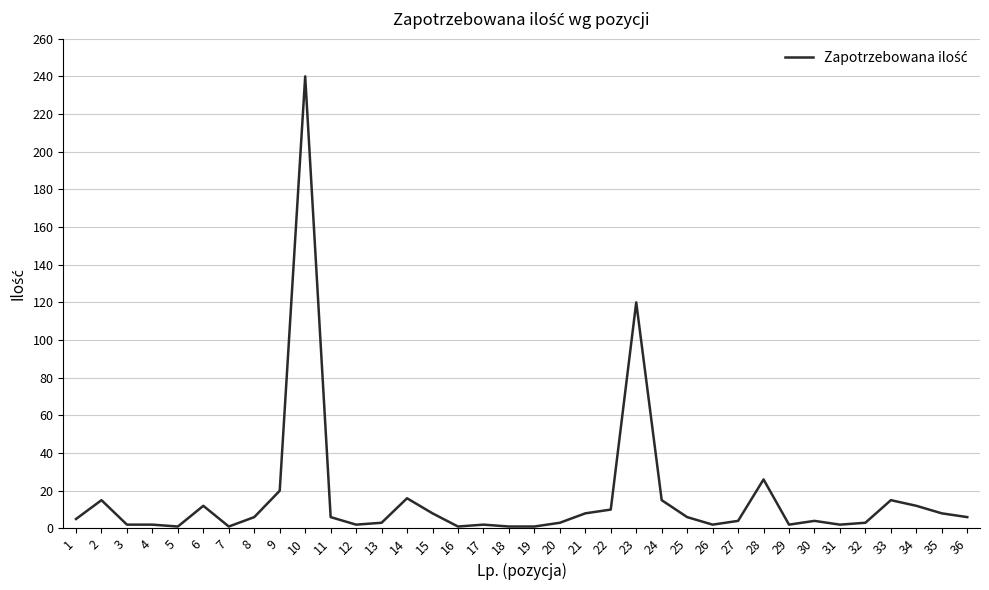

The value at 2 is 15. True or false?

True